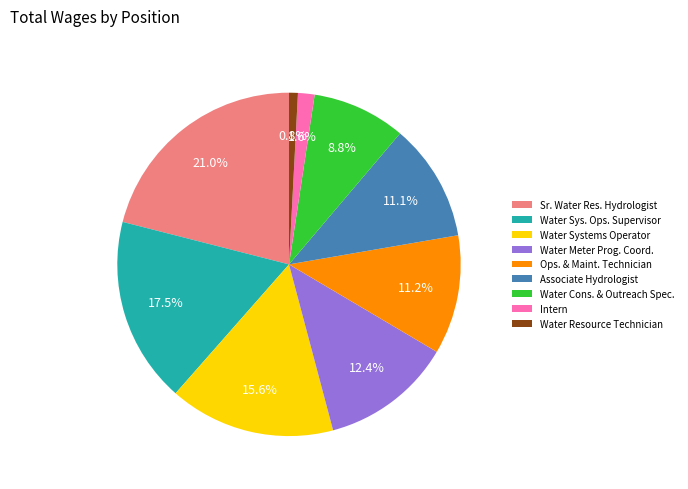

Approximately how many times larger is the value at Water Systems Operator compared to Ops. & Maint. Technician?

1.4